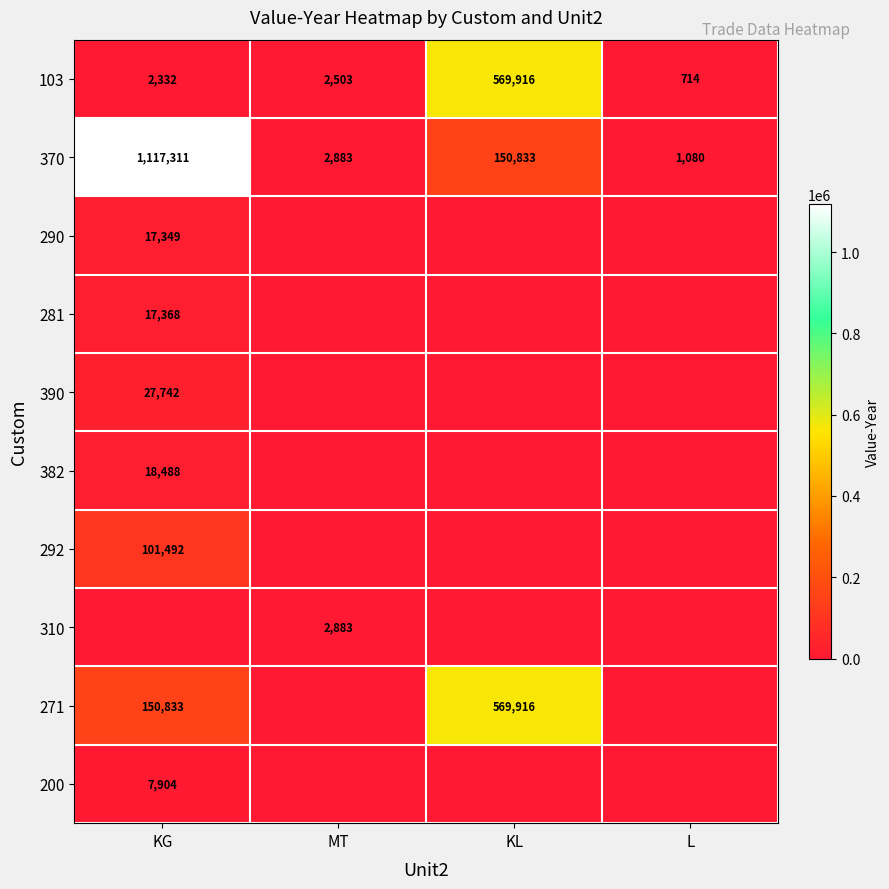

The 370 series shows 31737 at KL. True or false?

False